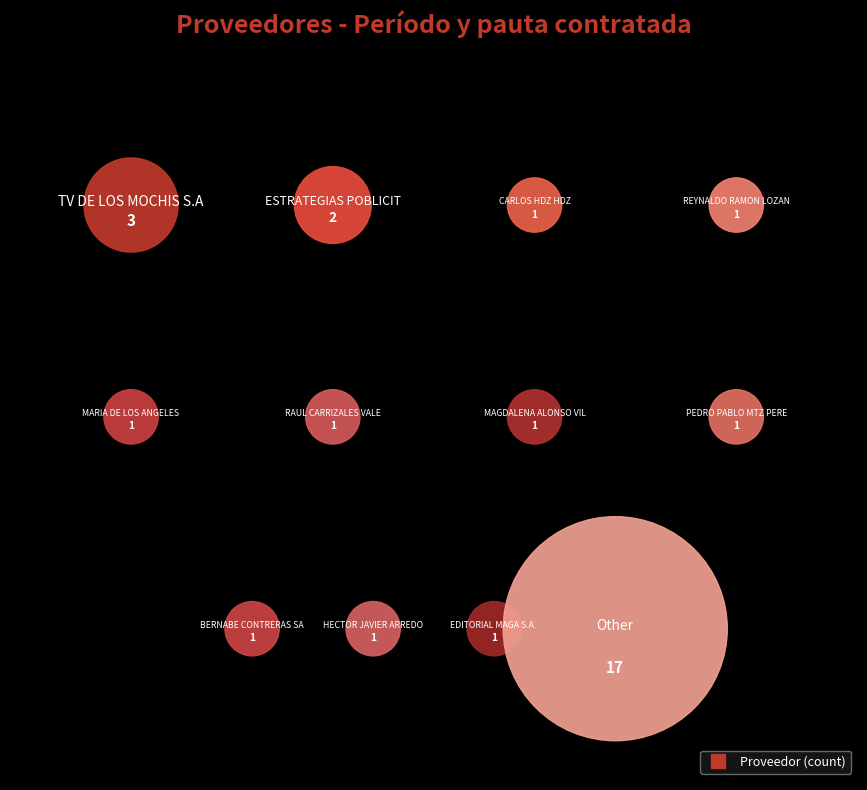

Which category has the smallest portion of the pie?

CARLOS HDZ HDZ